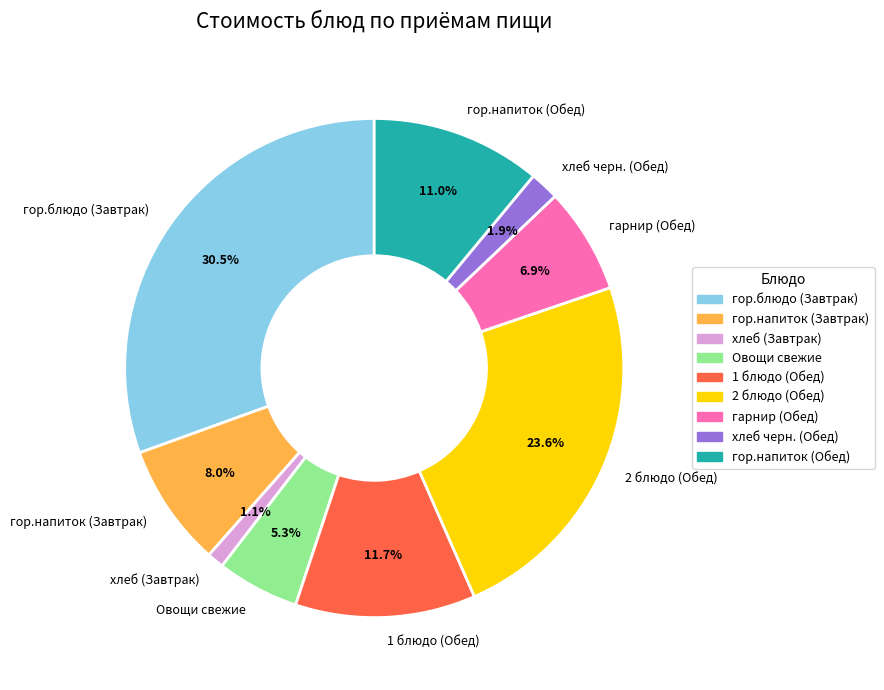

Count the number of slices in the pie.

9